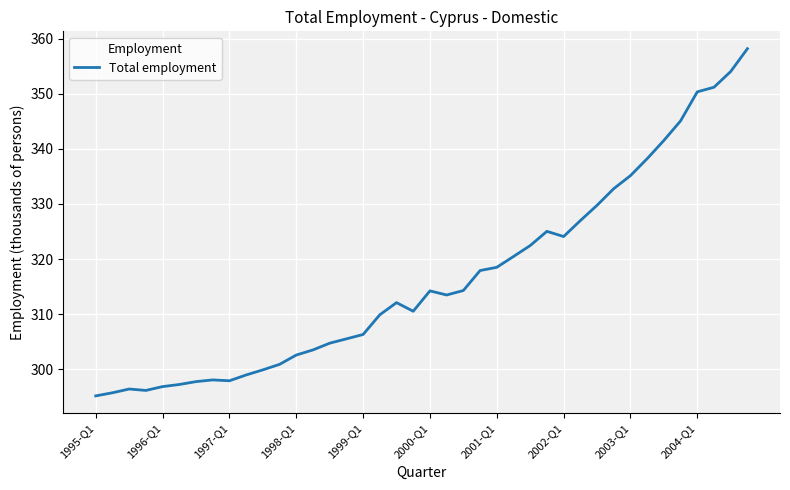

What is the smallest value displayed?

295.1